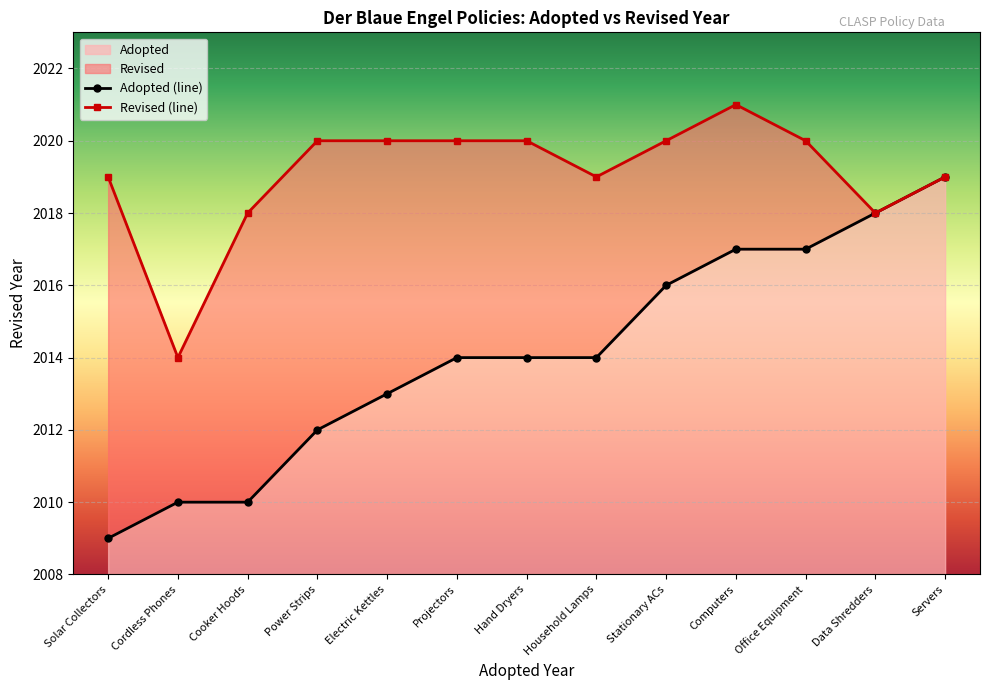

Count the Revised (line) values in the range 2019 to 2020.

9